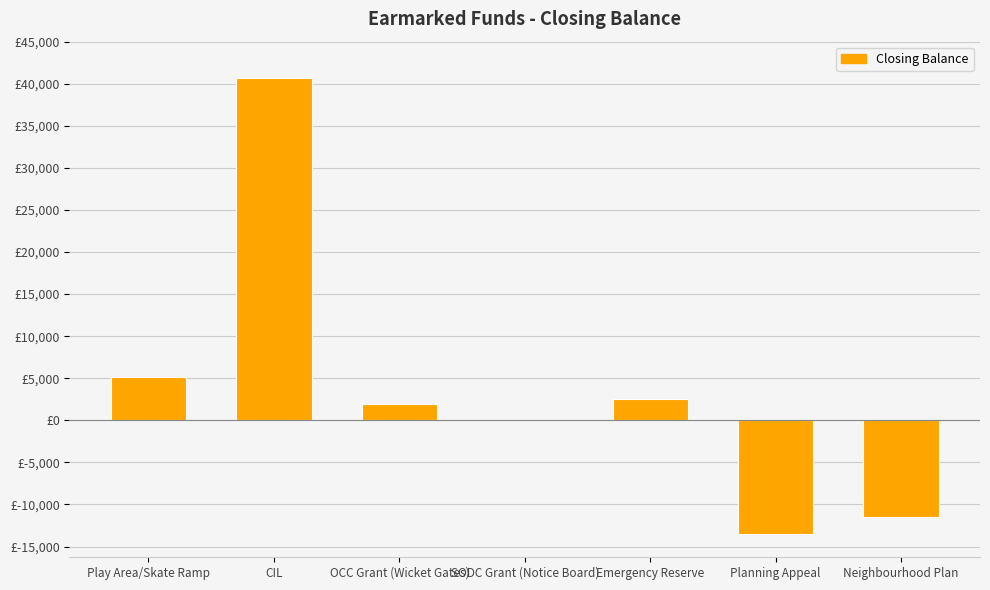

What is the label of the 1st bar from the left?

Play Area/Skate Ramp